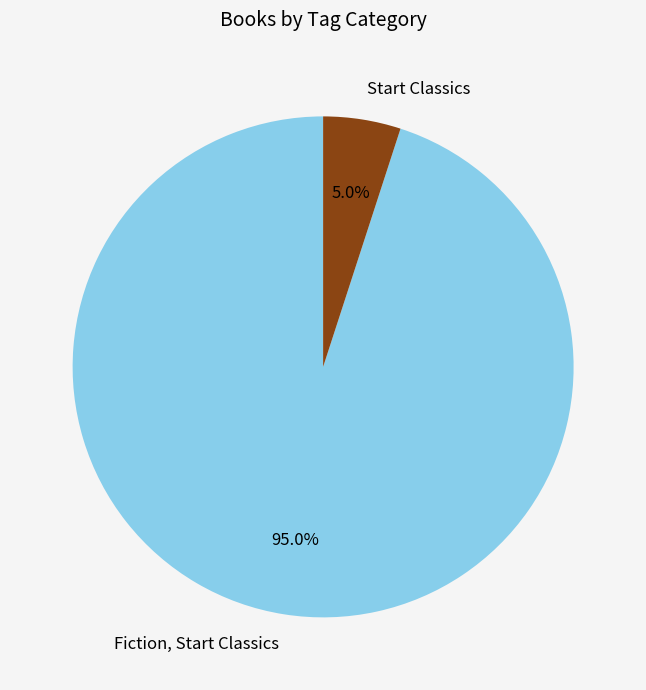

Is there any slice that represents more than half of the pie?

Yes